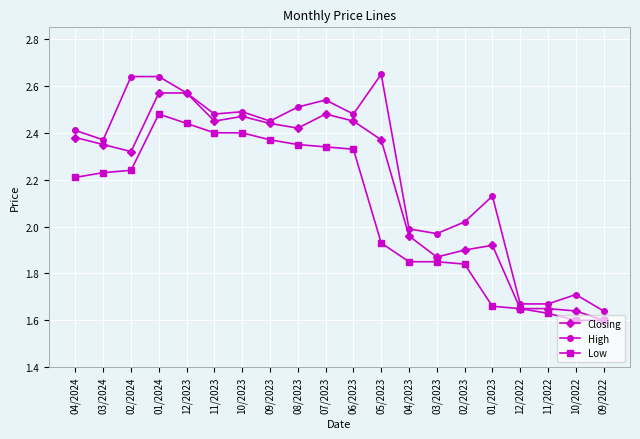

At 01/2023, list the series in order from smallest to largest.

Low, Closing, High